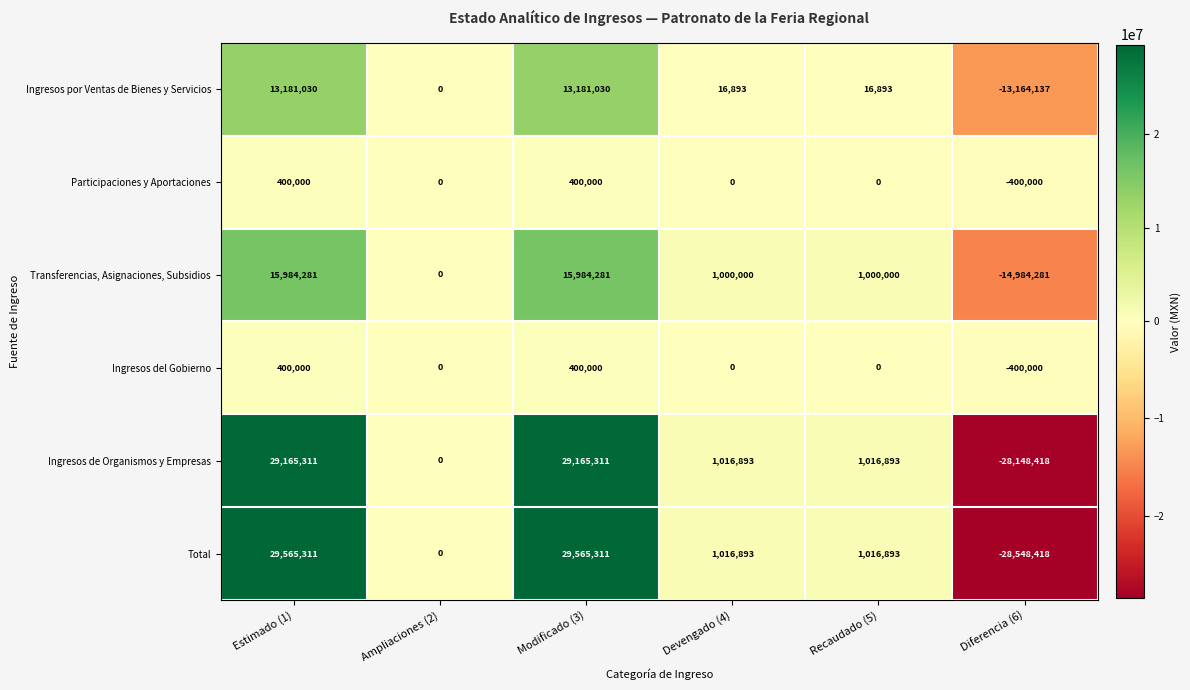

What is the average value of the Ingresos por Ventas de Bienes y Servicios series?

2205285